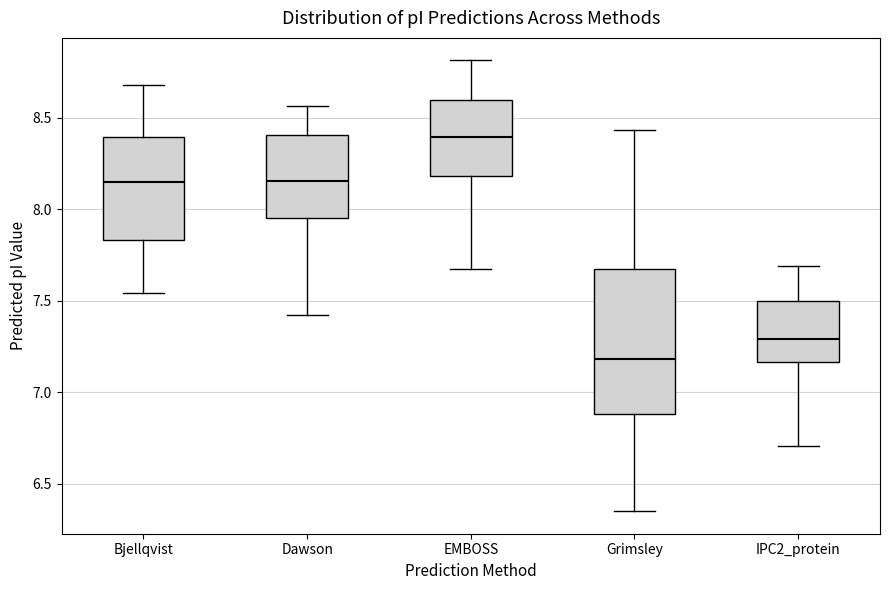

Which box's median line is the highest?

EMBOSS